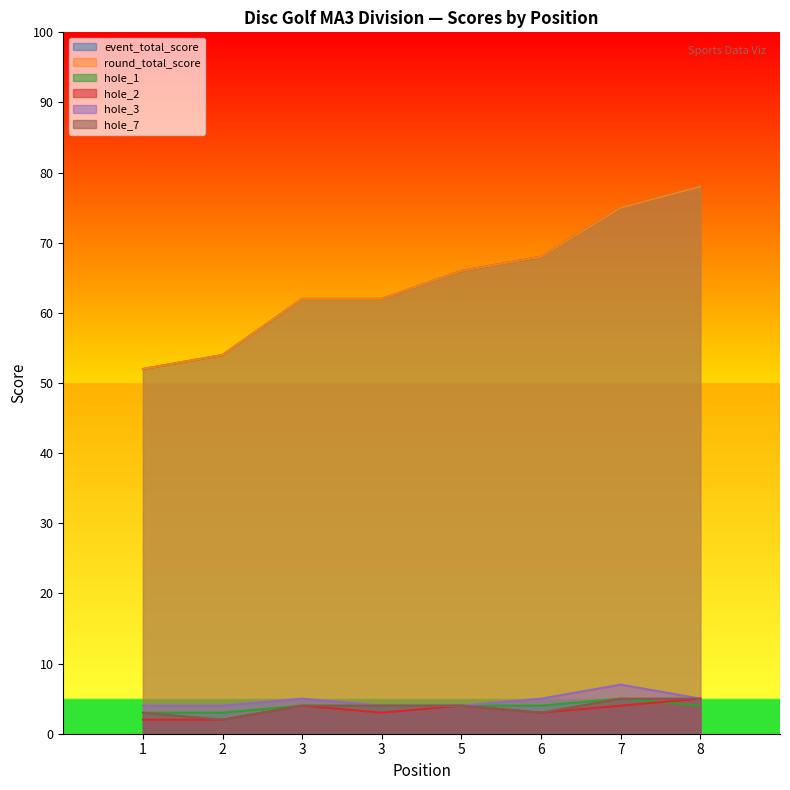

What is the approximate value of round_total_score at 8, to the nearest 10?

80